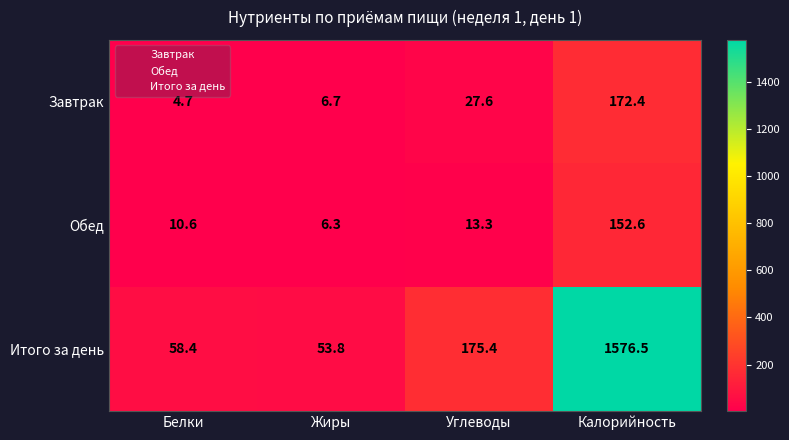

Is it true that Завтрак equals 8.0 at Белки?

False